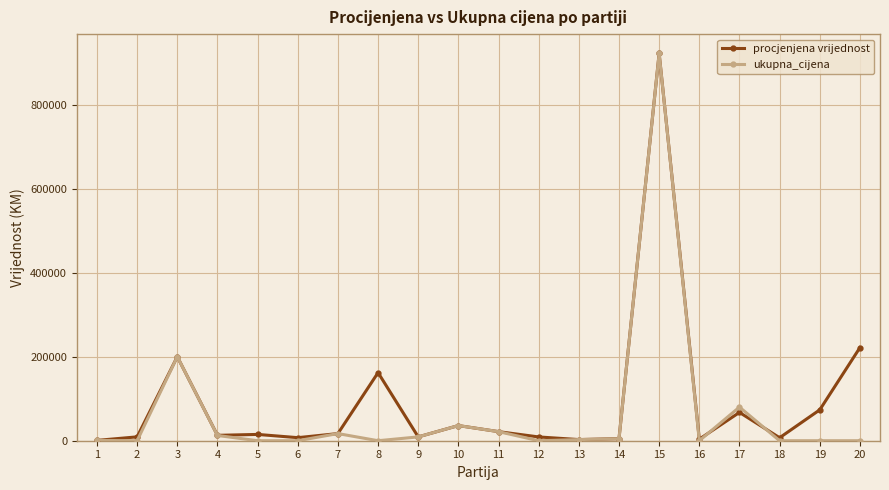

True or false: procjenjena vrijednost has more than 1 points higher than both neighbors.

True